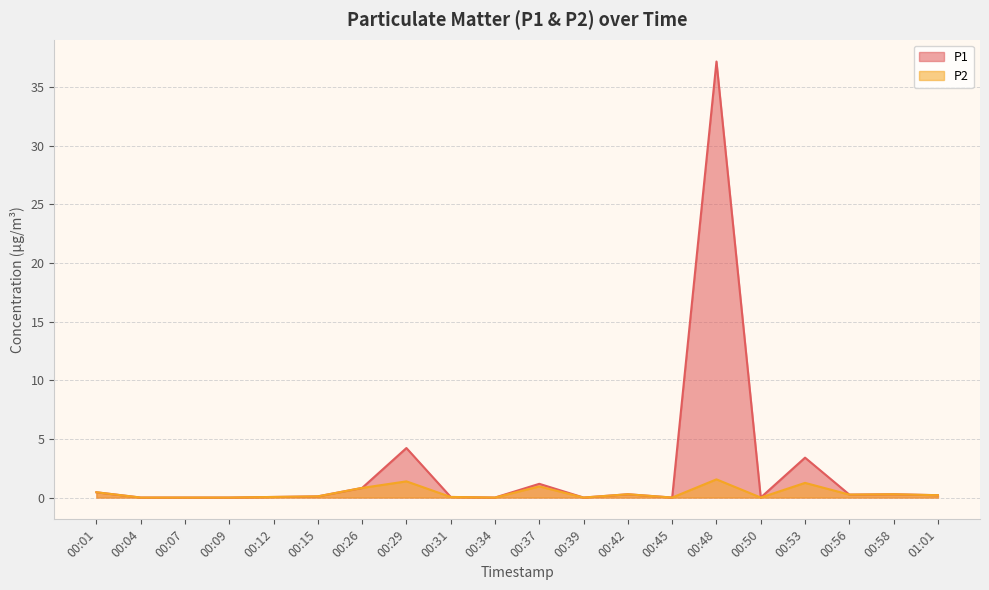

In P1, how many points are higher than both neighbors (excluding endpoints)?

6